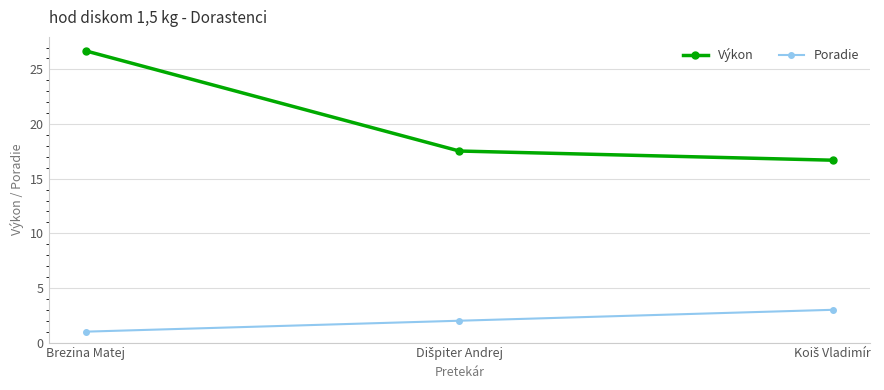

Does the chart have visible grid lines?

Yes